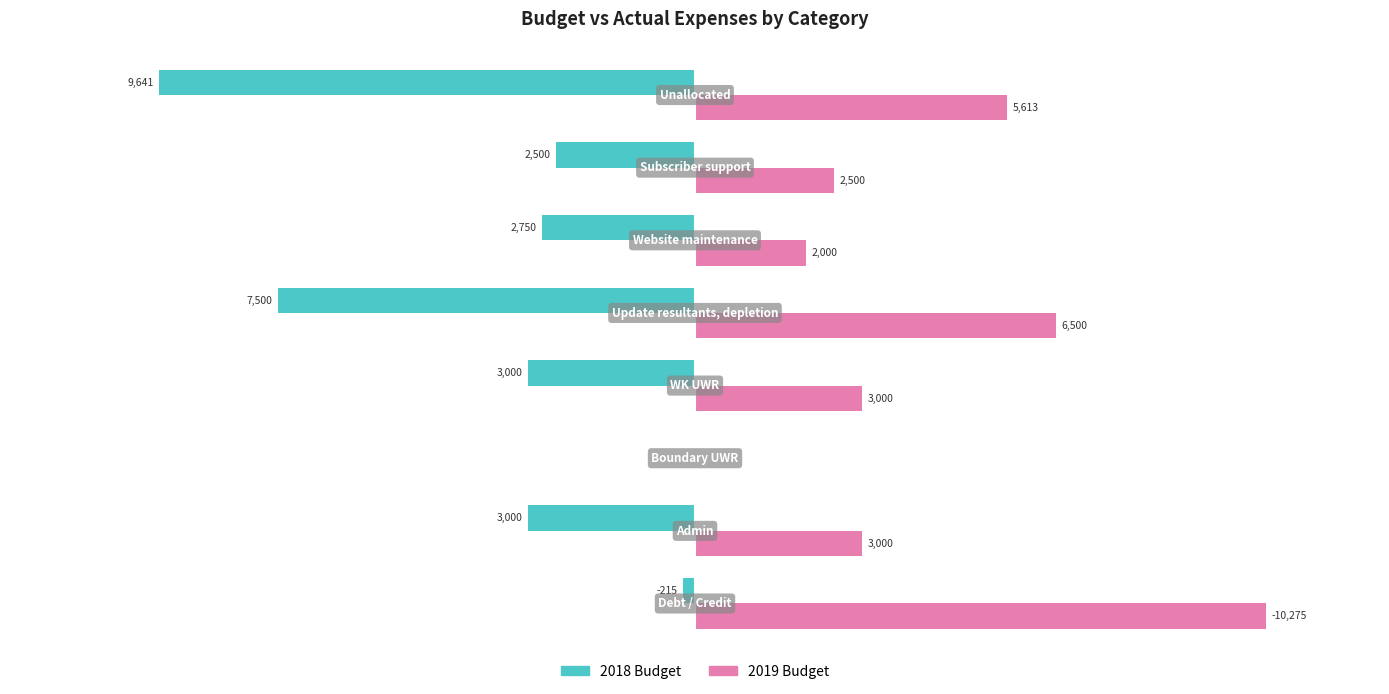

What are all the series names shown in the legend?

2018 Budget, 2019 Budget